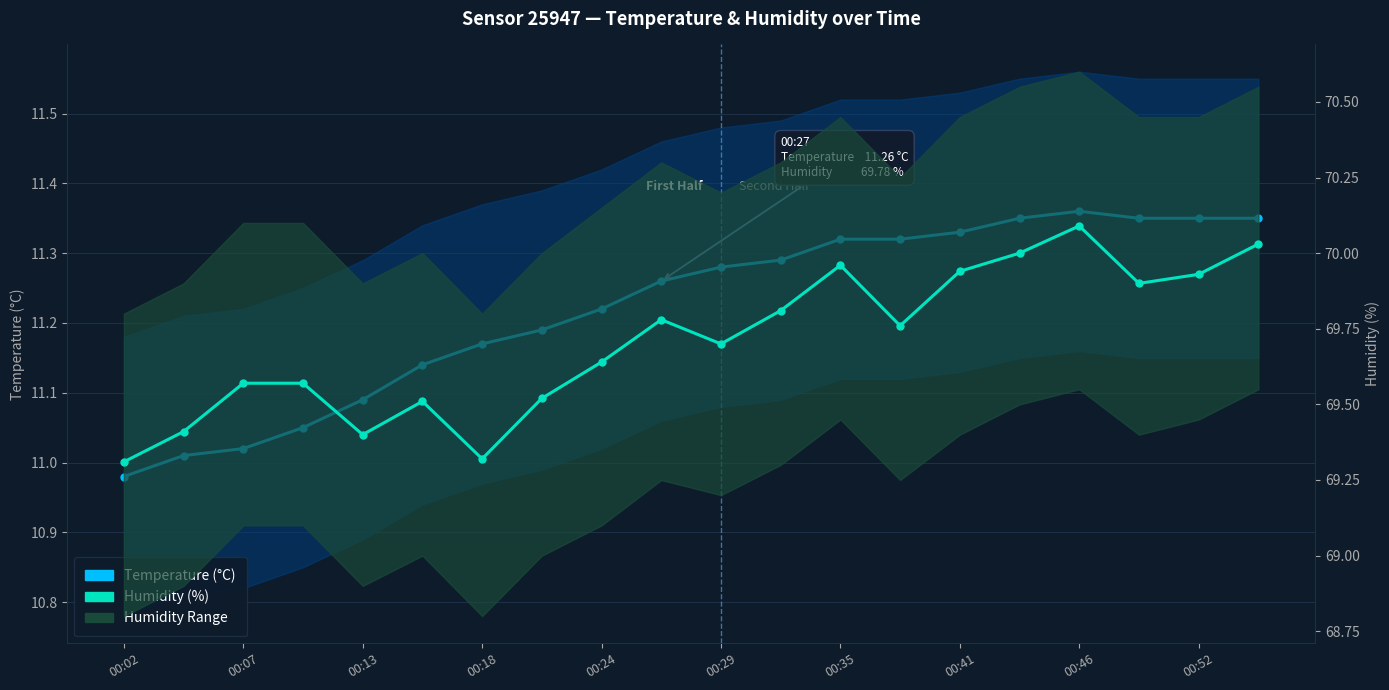

Which series has the largest total across all categories?

Humidity (%)